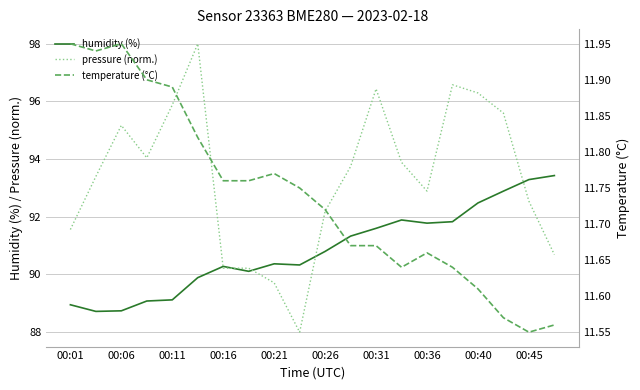

What is the label of the 1st point from the left?

00:01